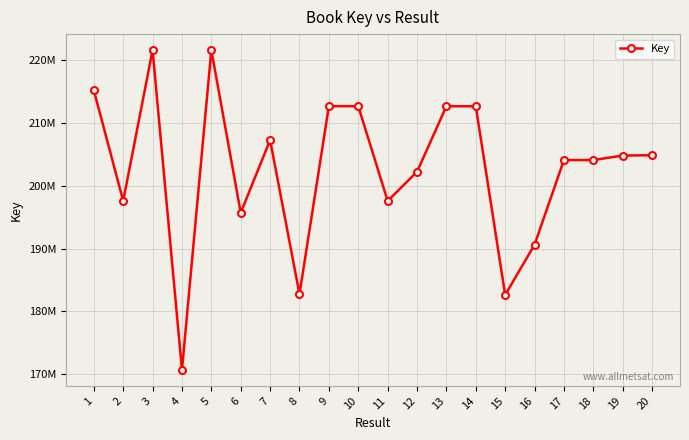

Is this an area chart (filled region under the line)?

No